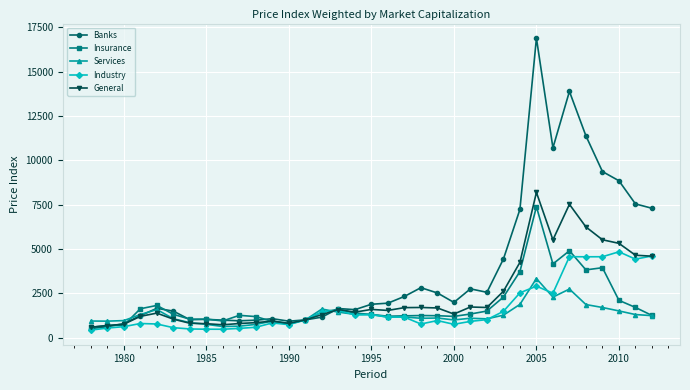

True or false: General has more than 1 interior local peaks.

True